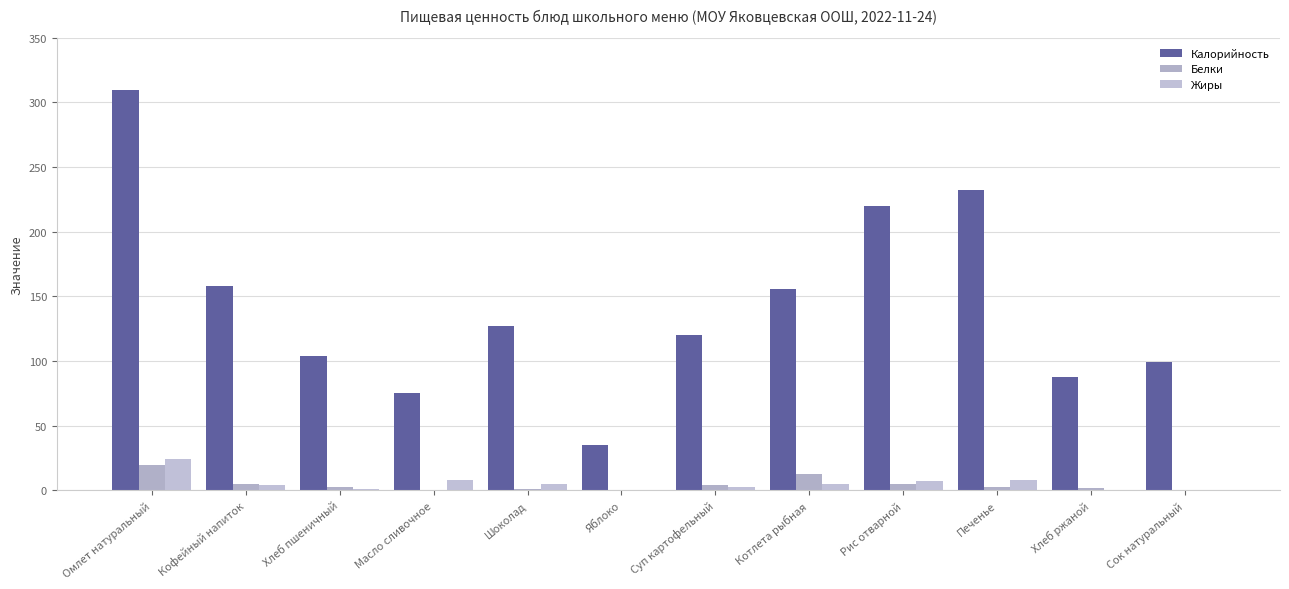

Which series changed the most between Омлет натуральный and Хлеб пшеничный?

Калорийность